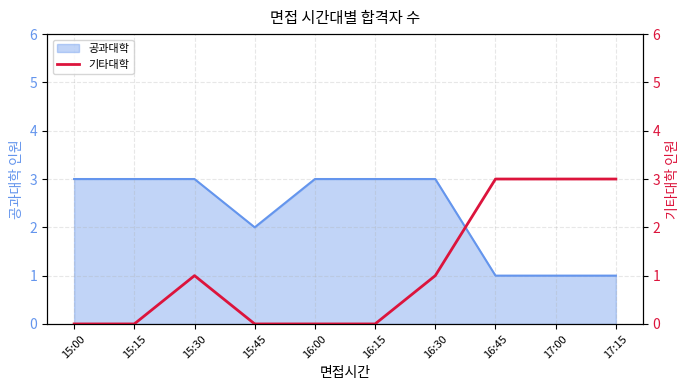

True or false: 공과대학 has a value of 1 at 16:45.

True